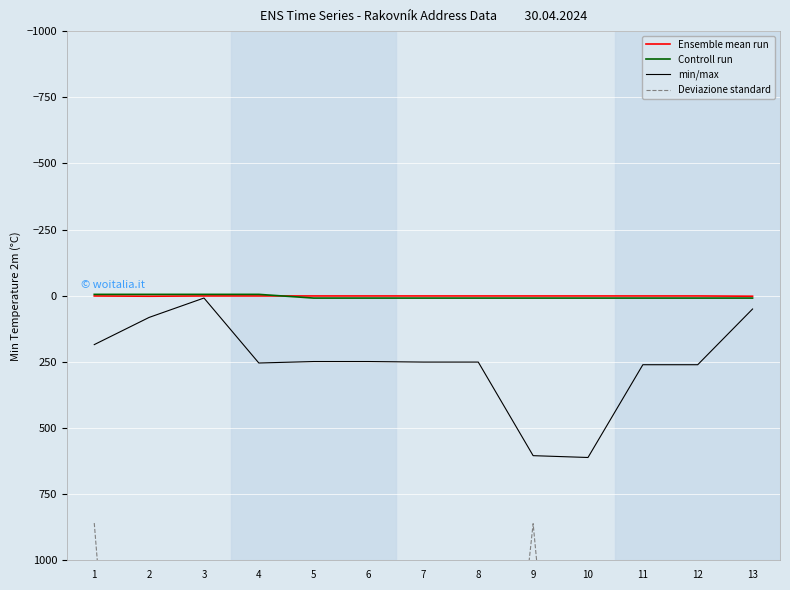

The min/max series shows 812.2 at 10. True or false?

False